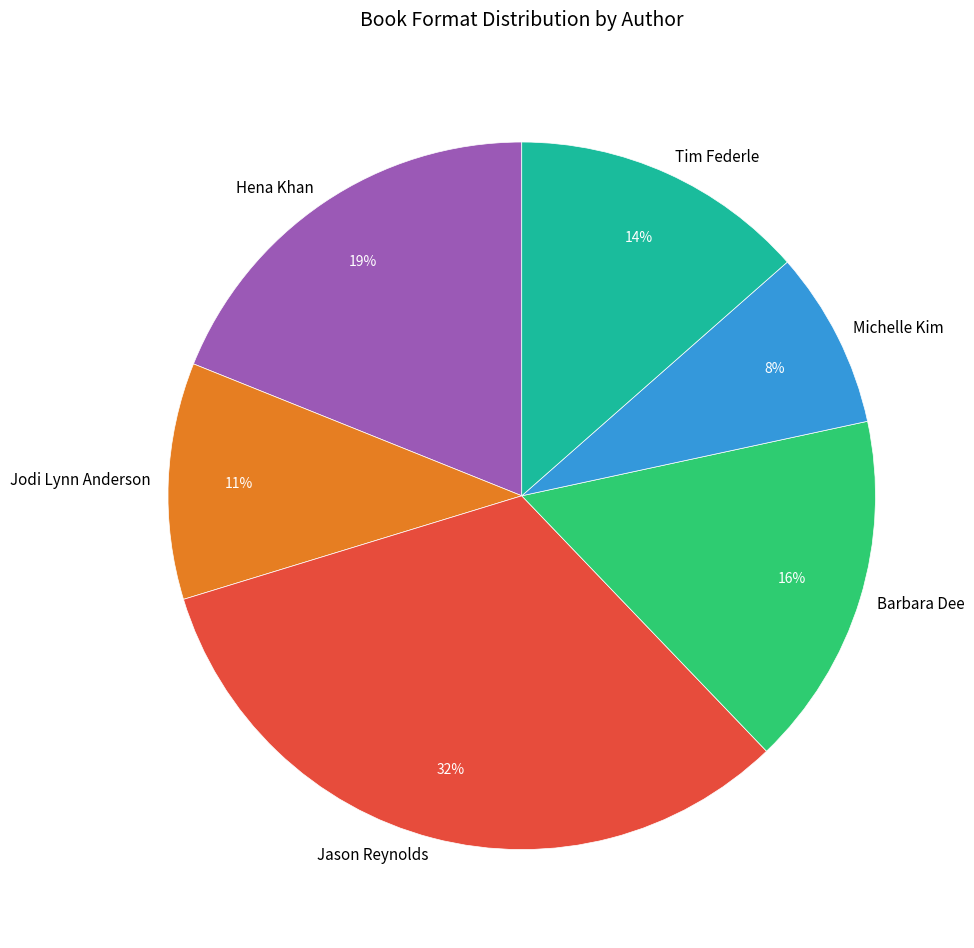

To the nearest percent, what is the average slice percentage?

17%